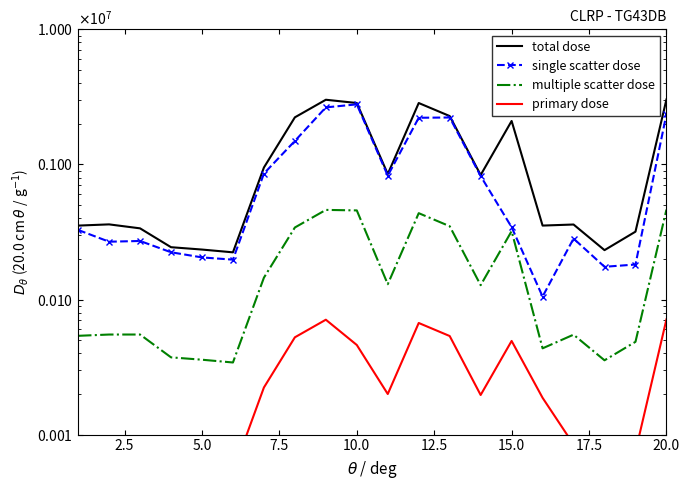

Does the chart have visible grid lines?

No